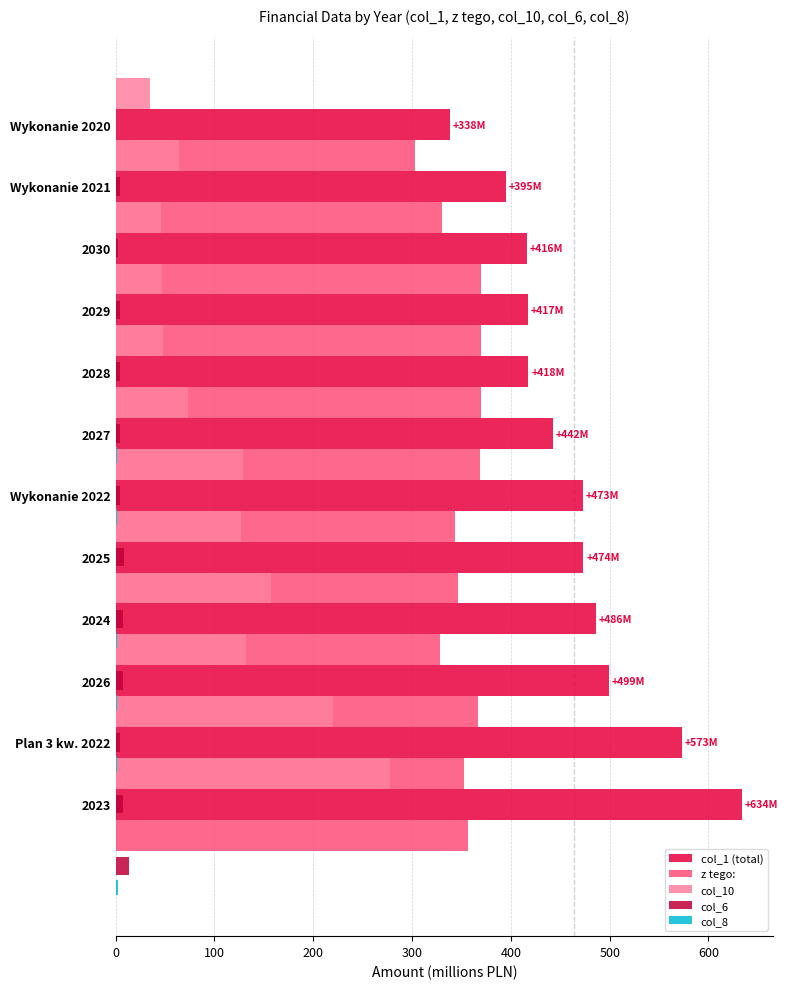

Which series has the largest total across all categories?

col_1 (total)